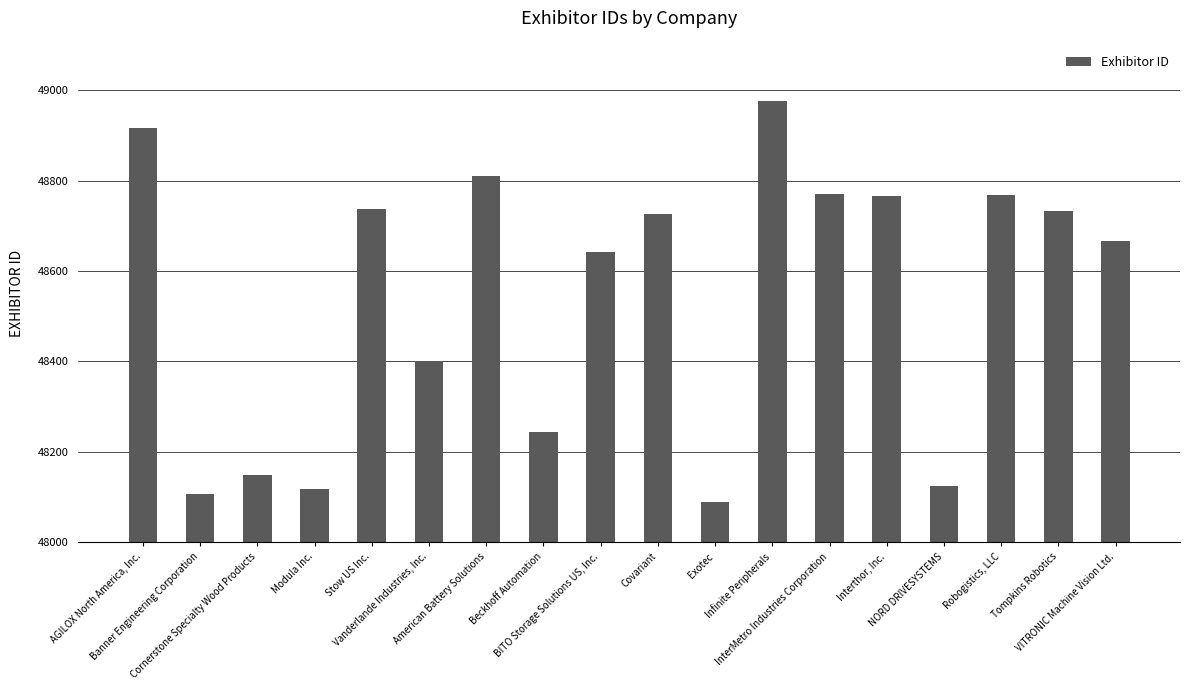

What is the difference between the maximum and minimum values?

886